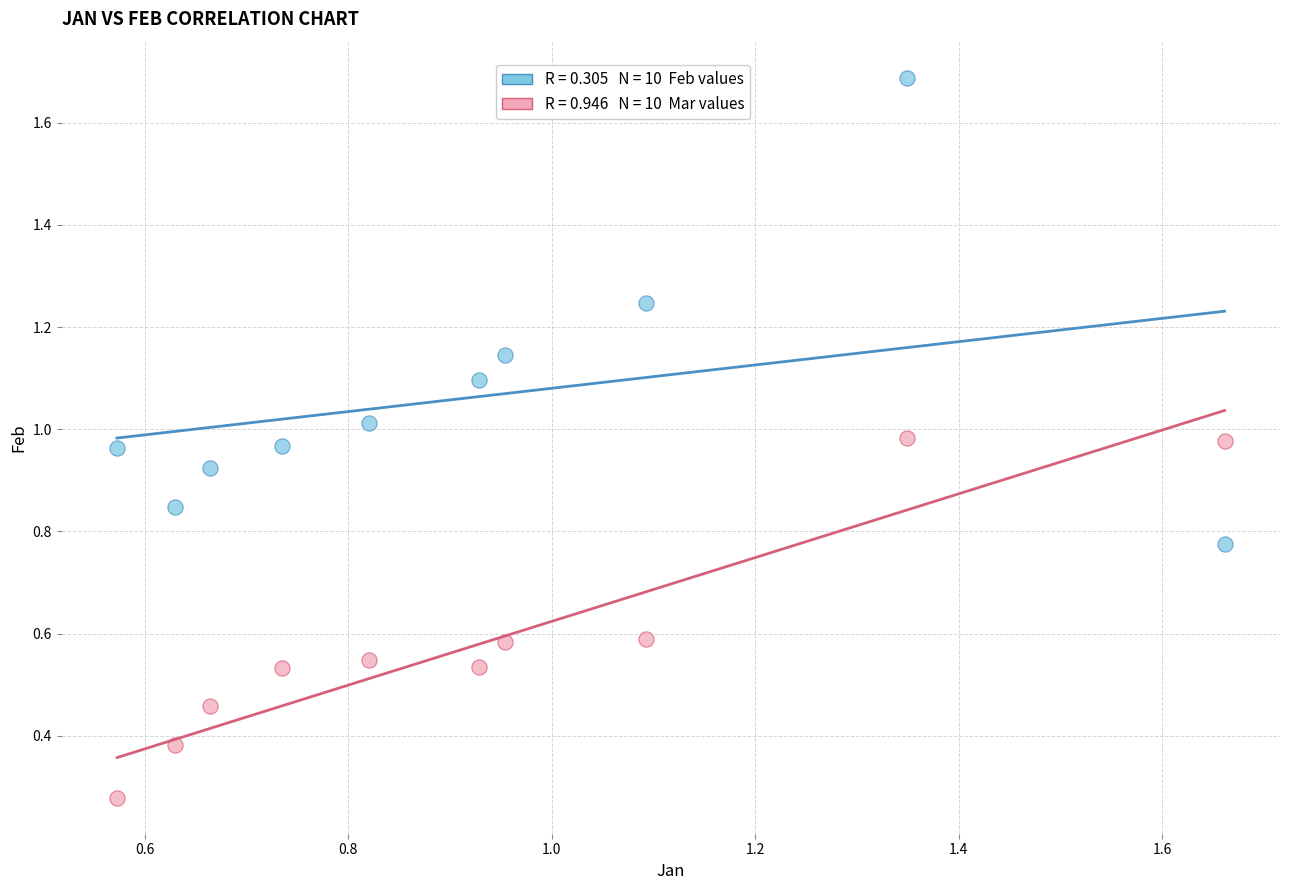

Across all data points, what is the range of Y values (max minus min)?

1.4